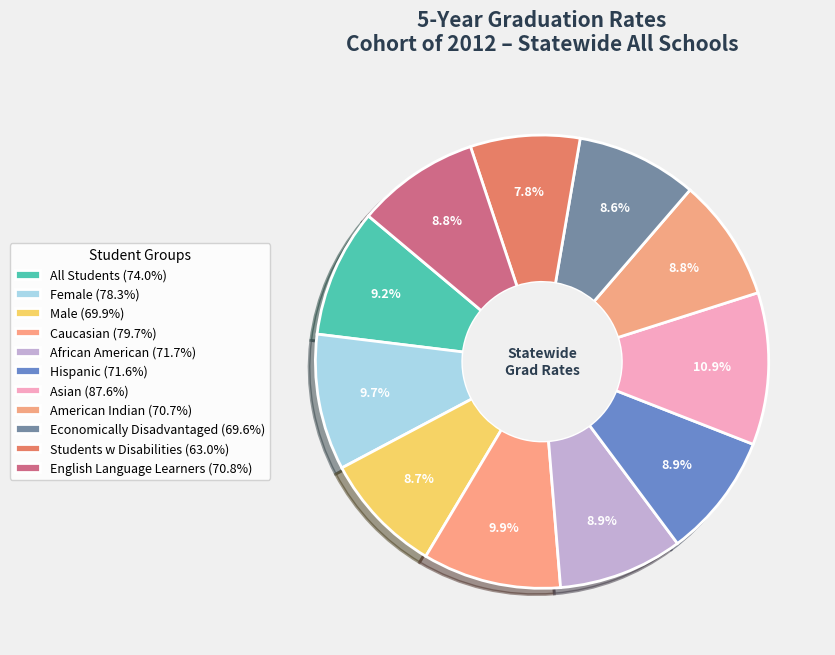

To the nearest percent, what percentage of the pie is English Language Learners?

9%